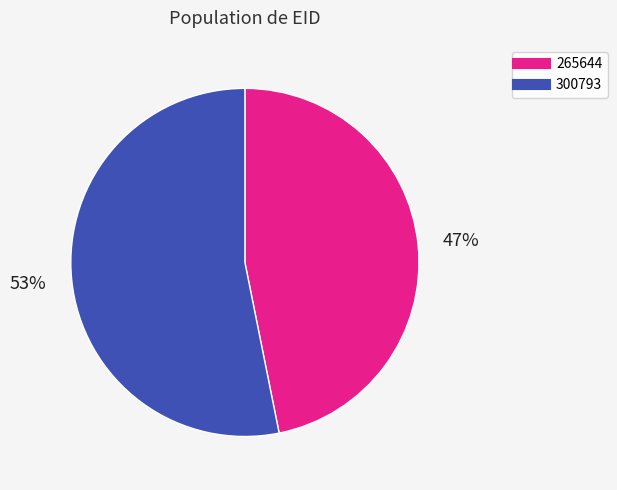

The 265644 slice represents 60% of the pie. True or false?

False